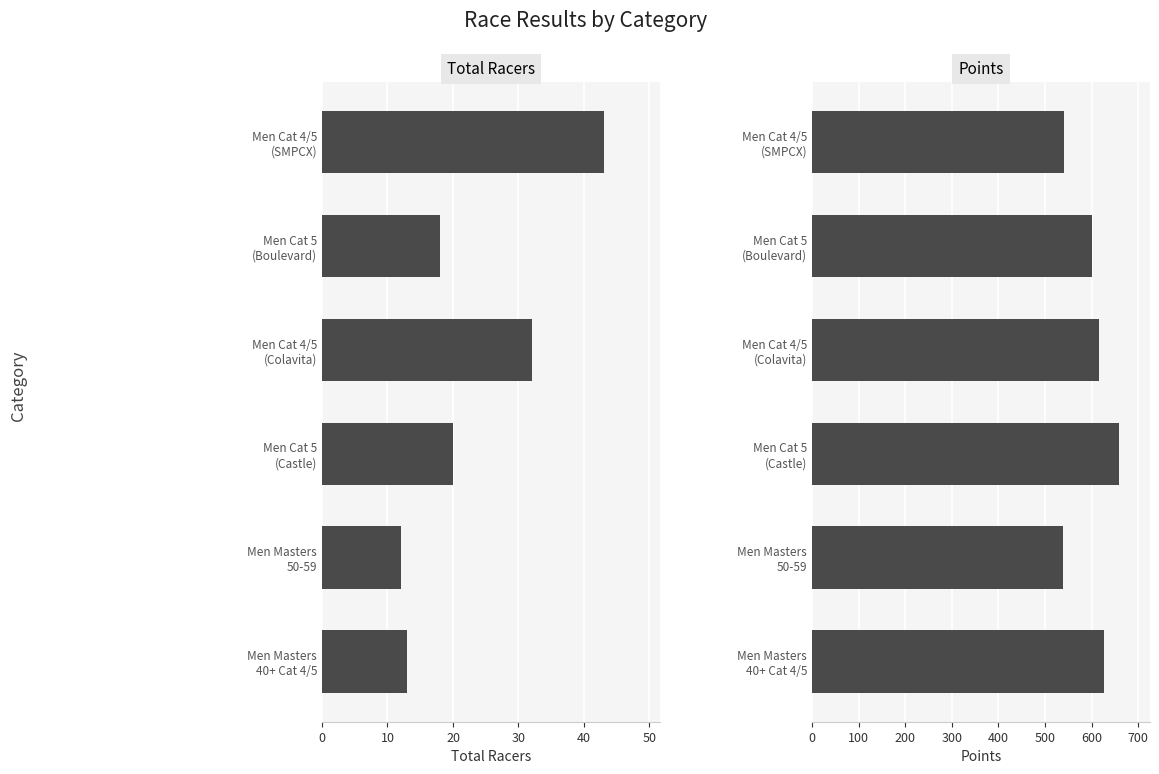

Does the chart contain any negative values?

No